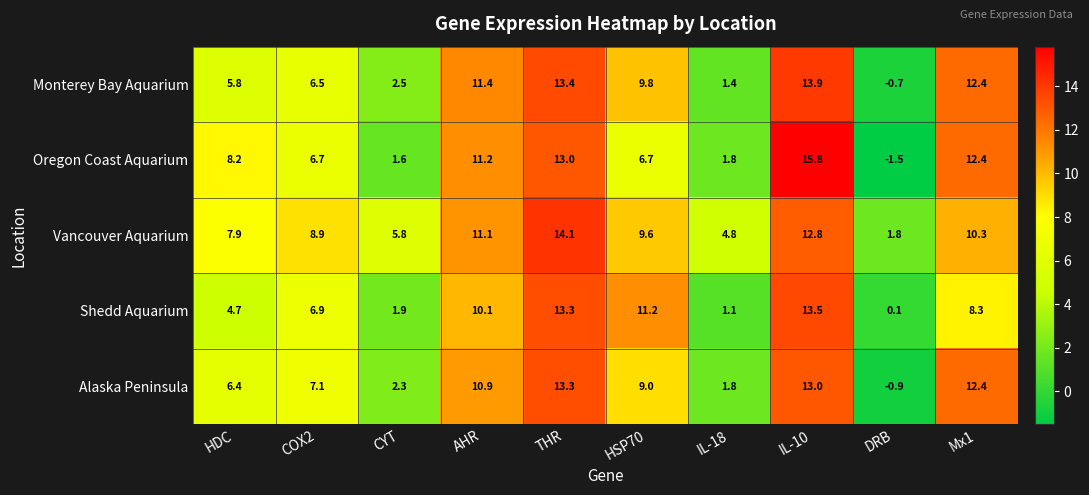

At which category does the chart reach its peak across all series?

IL-10